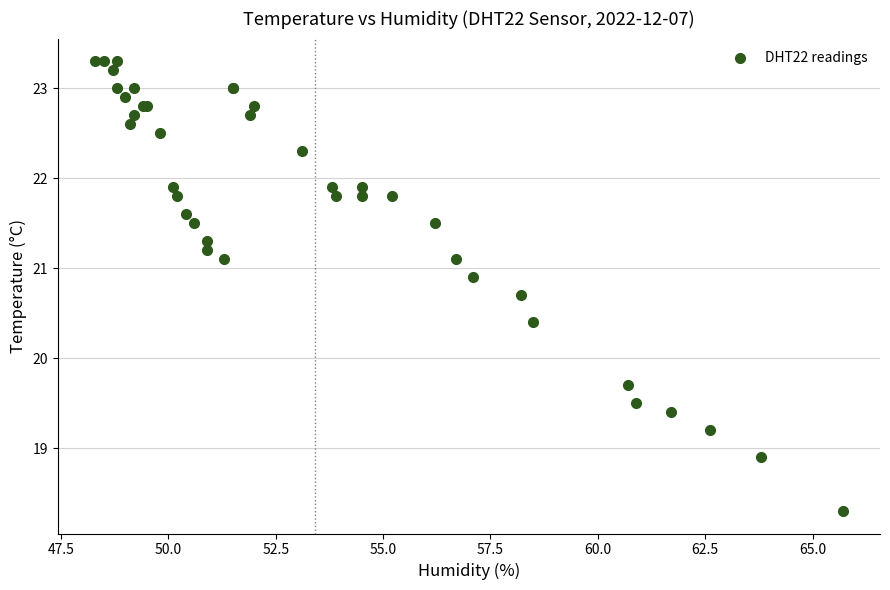

What Y value in the scatter plot is closest to 20?

19.7